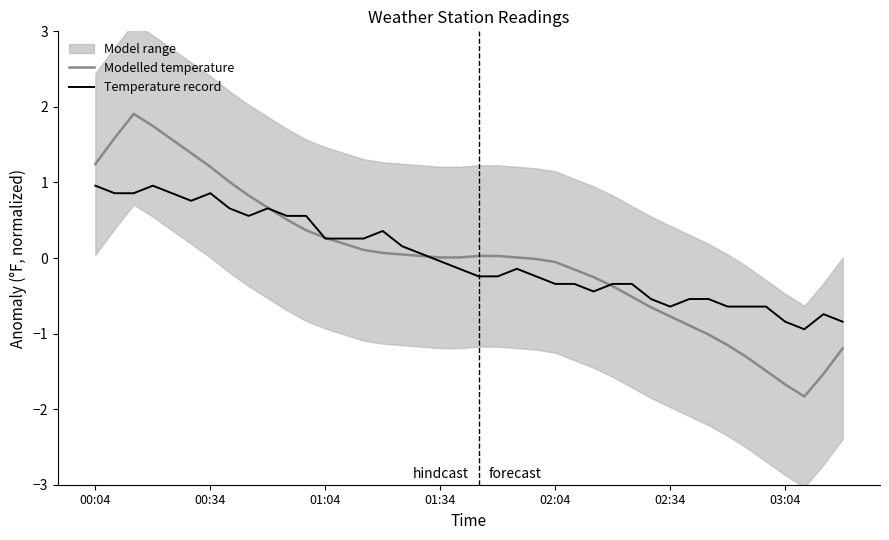

Rank the series at 15 from lowest to highest value.

Modelled temperature, Temperature record